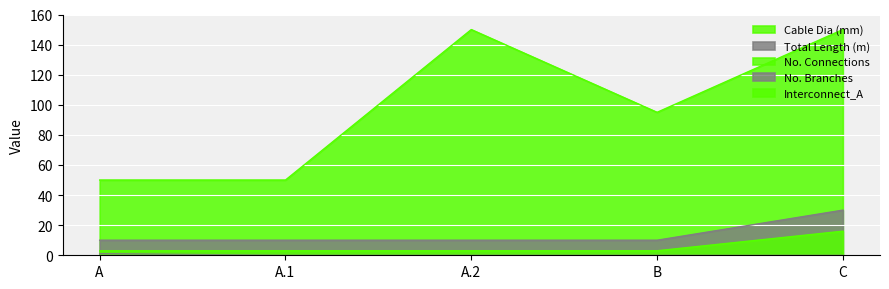

Between A.1 and A.2, which series saw the biggest shift?

Cable Dia (mm)